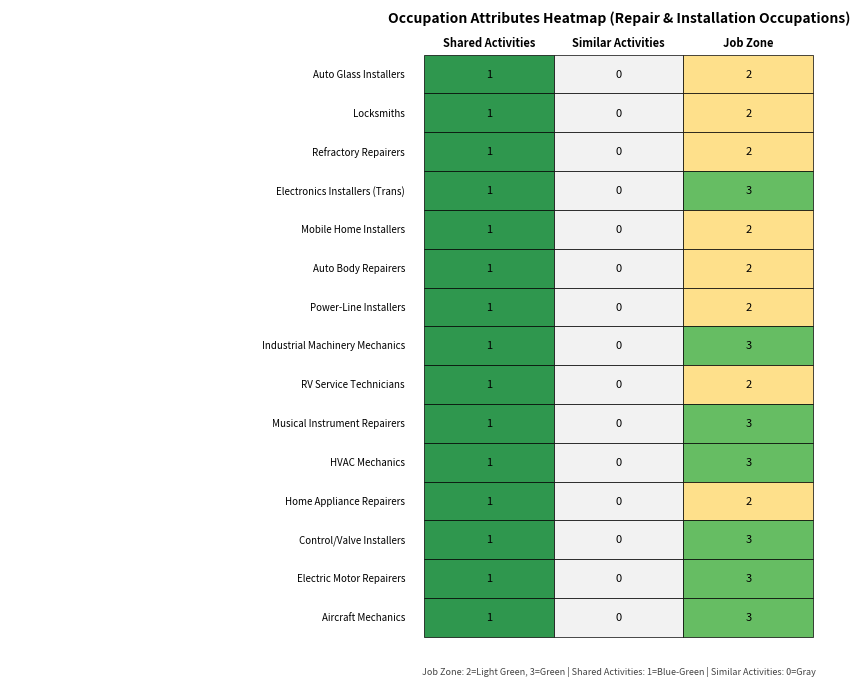

What is the difference between the Electric Motor, Power Tool, and Related Repairers values at 2 and 1?

3